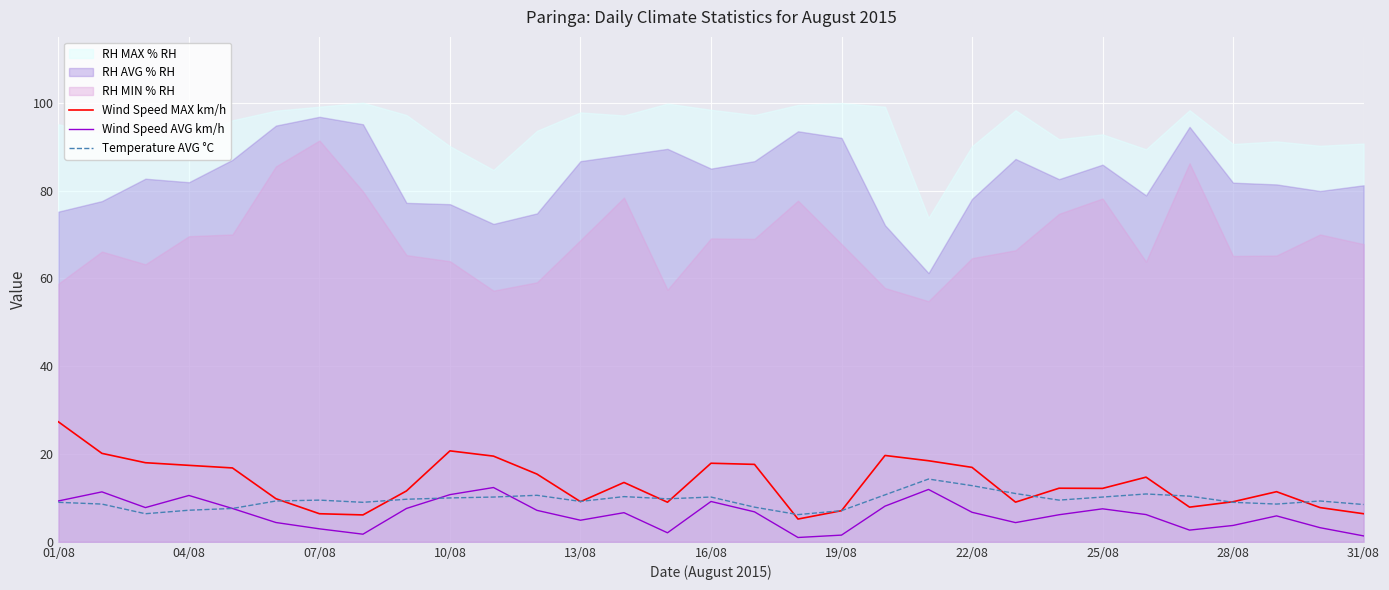

True or false: Wind Speed AVG km/h and Wind Speed MAX km/h cross at least once.

False